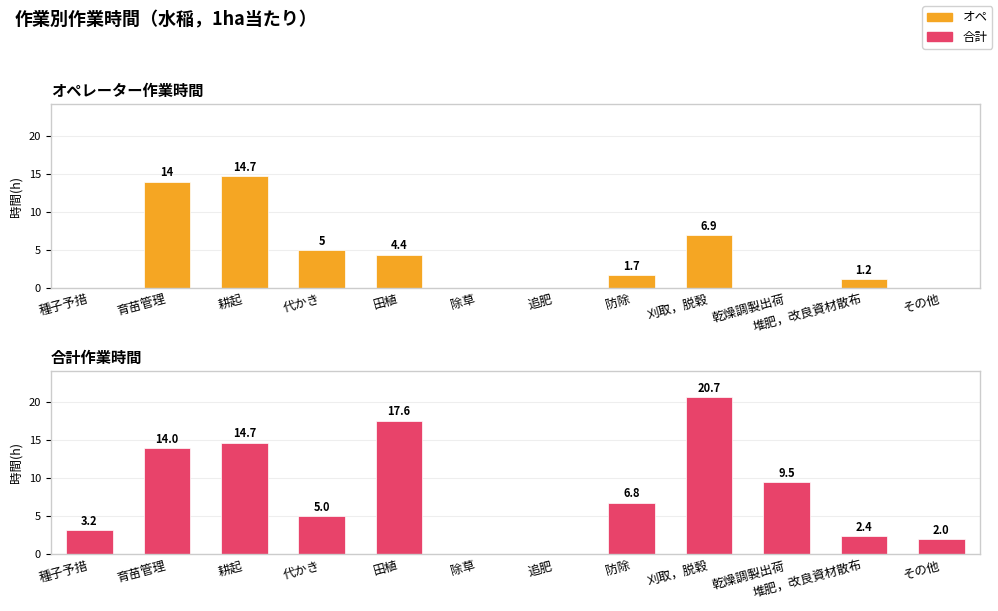

What position from the left is 田植?

5